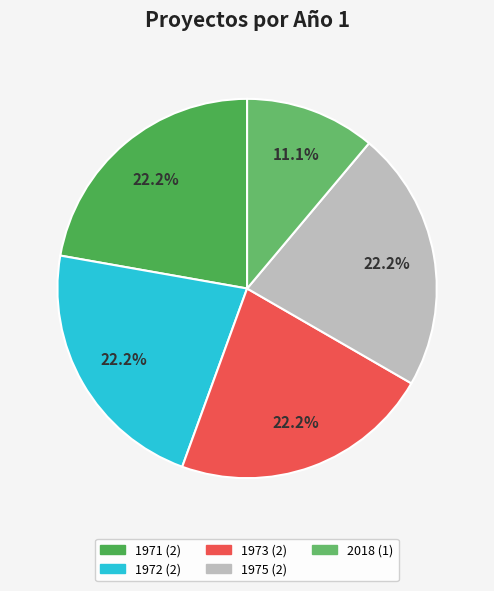

How many segments does this pie chart have?

5